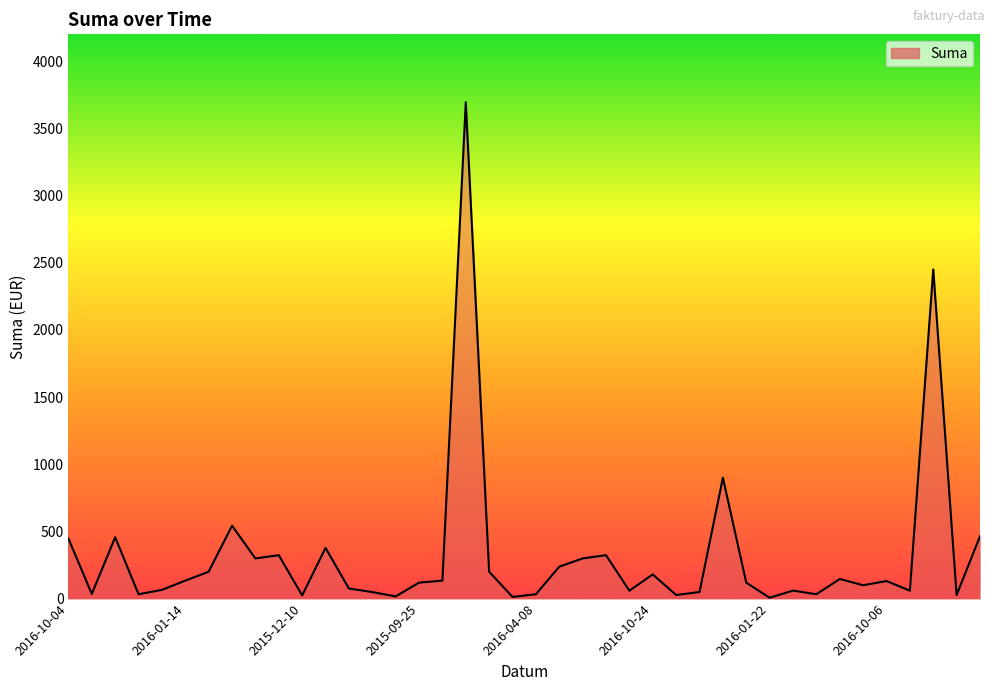

How many lines are shown in the chart?

1